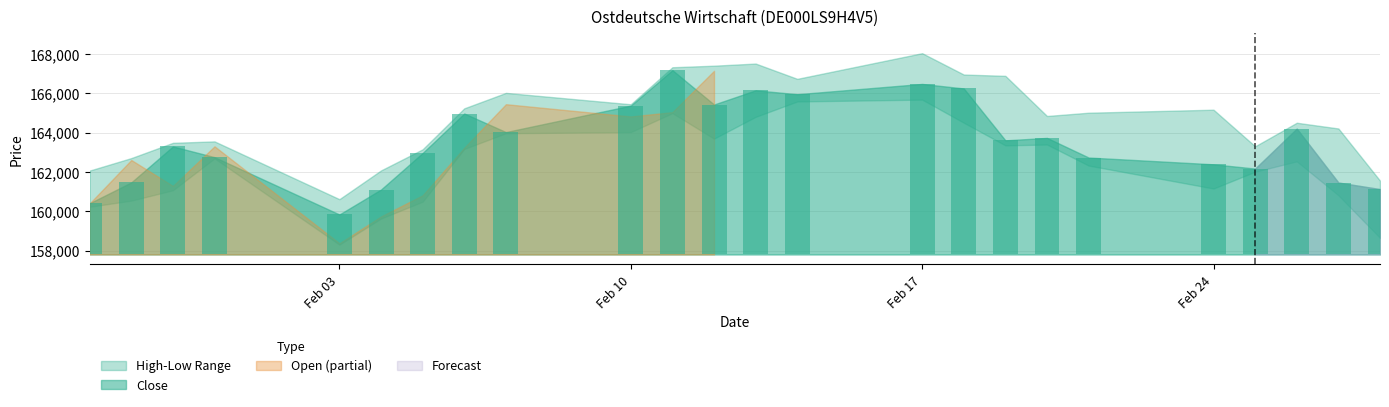

Where does the Close series first go above 163602?

06.02.2025